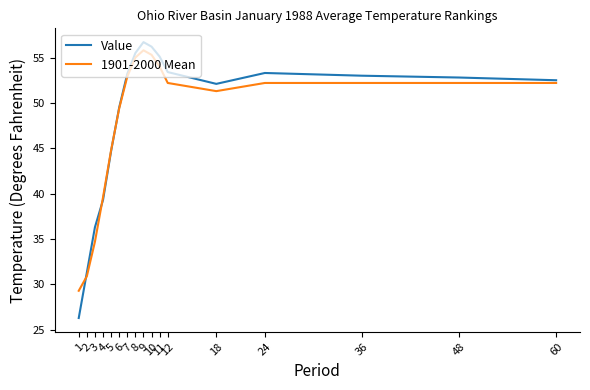

After their last crossing, which series has the higher values: 1901-2000 Mean or Value?

Value